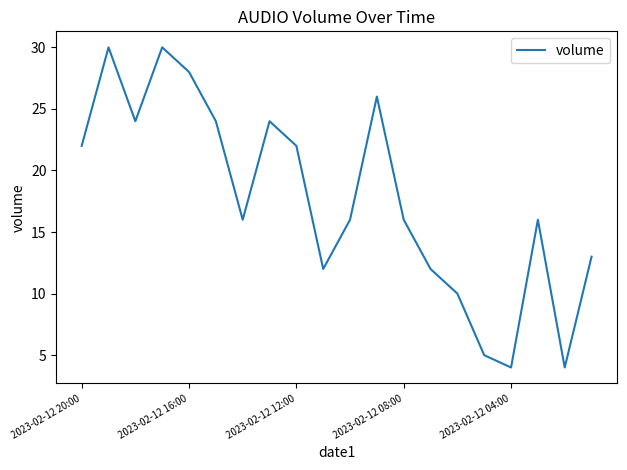

What is the greatest value displayed?

30